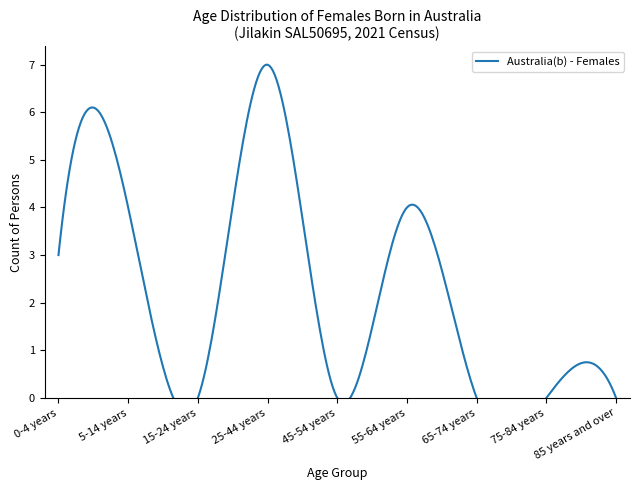

The value at 15-24 years is 0. True or false?

True